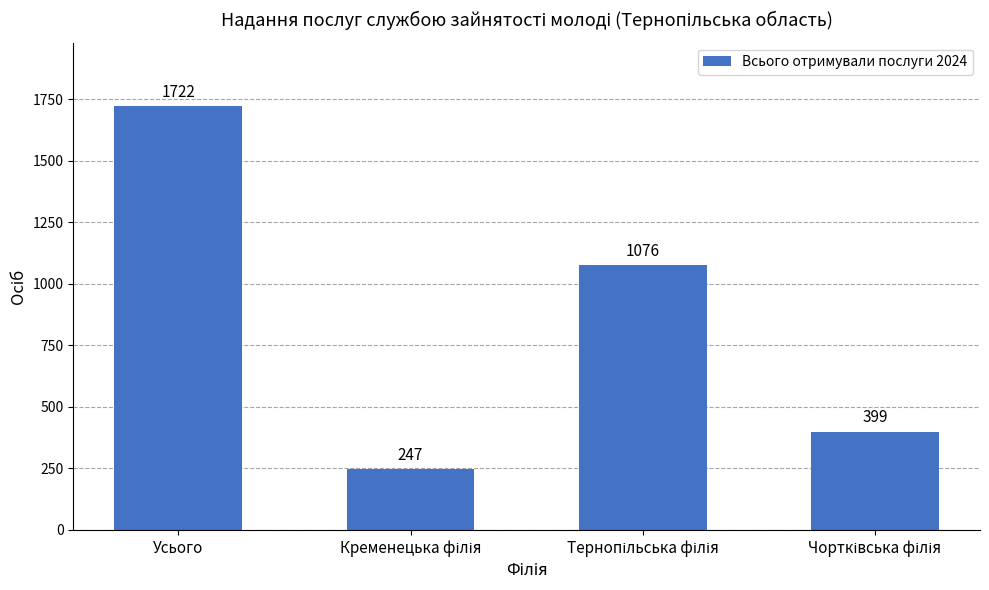

Does the chart contain any negative values?

No